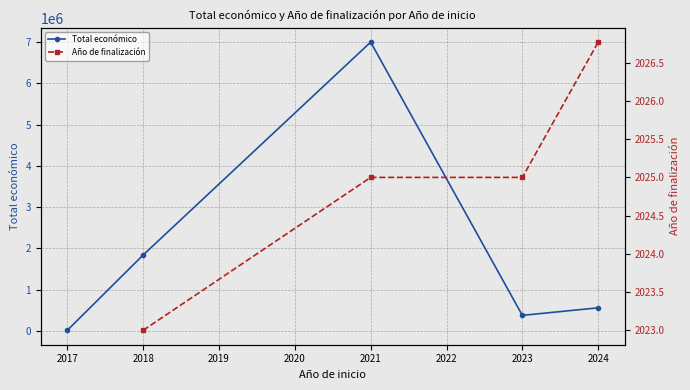

Rank the series by their maximum value, from highest to lowest.

Total económico, Año de finalización